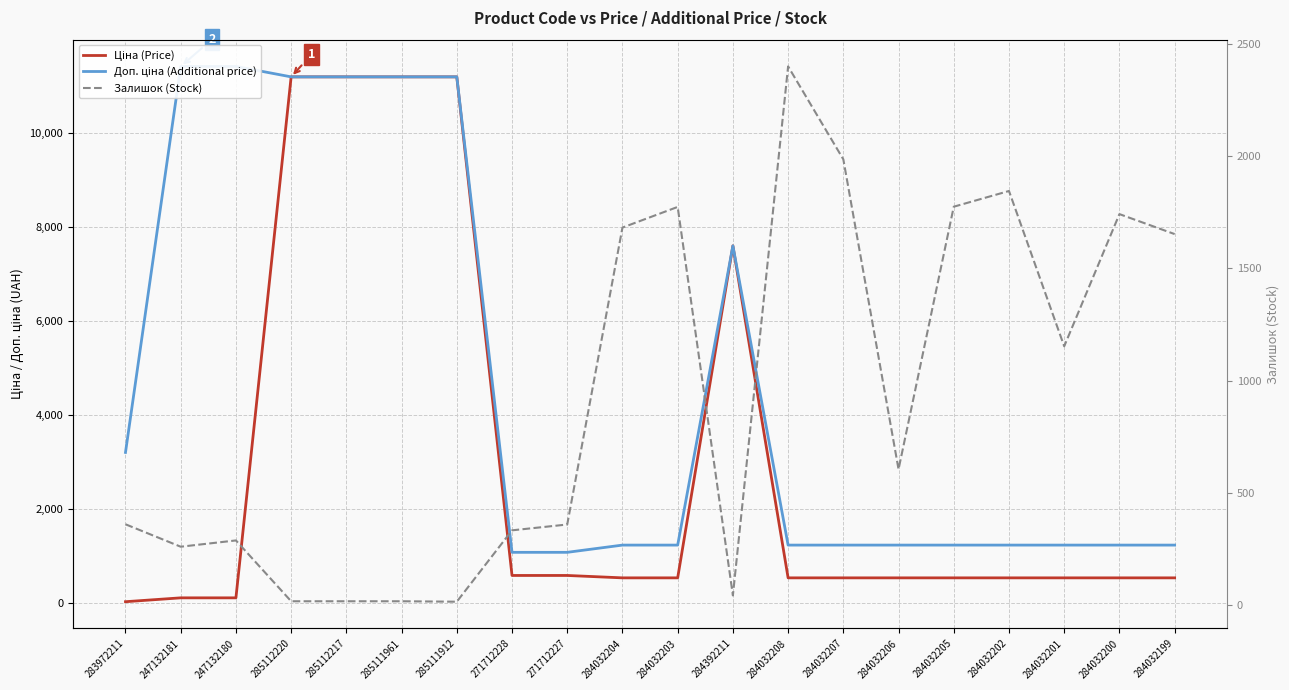

Reading left to right, what are all the values shown in this chart?

Ціна (Price): 283972211=32.0	247132181=114.1	247132180=114.1	285112220=11188.2	285112217=11188.2	285111961=11188.2	285111912=11188.2	271712228=589.9	271712227=589.9	284032204=539.0	284032203=539.0	284392211=7596.5	284032208=539.0	284032207=539.0	284032206=539.0	284032205=539.0	284032202=539.0	284032201=539.0	284032200=539.0	284032199=539.0
Доп. ціна (Additional price): 283972211=3205.0	247132181=11410.0	247132180=11410.0	285112220=11188.2	285112217=11188.2	285111961=11188.2	285111912=11188.2	271712228=1081.7	271712227=1081.7	284032204=1235.4	284032203=1235.4	284392211=7596.5	284032208=1235.4	284032207=1235.4	284032206=1235.4	284032205=1235.4	284032202=1235.4	284032201=1235.4	284032200=1235.4	284032199=1235.4
Залишок (Stock): 283972211=360.0	247132181=260.0	247132180=288.0	285112220=17.0	285112217=17.0	285111961=17.0	285111912=15.0	271712228=333.0	271712227=359.0	284032204=1682.0	284032203=1774.0	284392211=43.0	284032208=2400.0	284032207=1986.0	284032206=605.0	284032205=1775.0	284032202=1845.0	284032201=1153.0	284032200=1742.0	284032199=1653.0